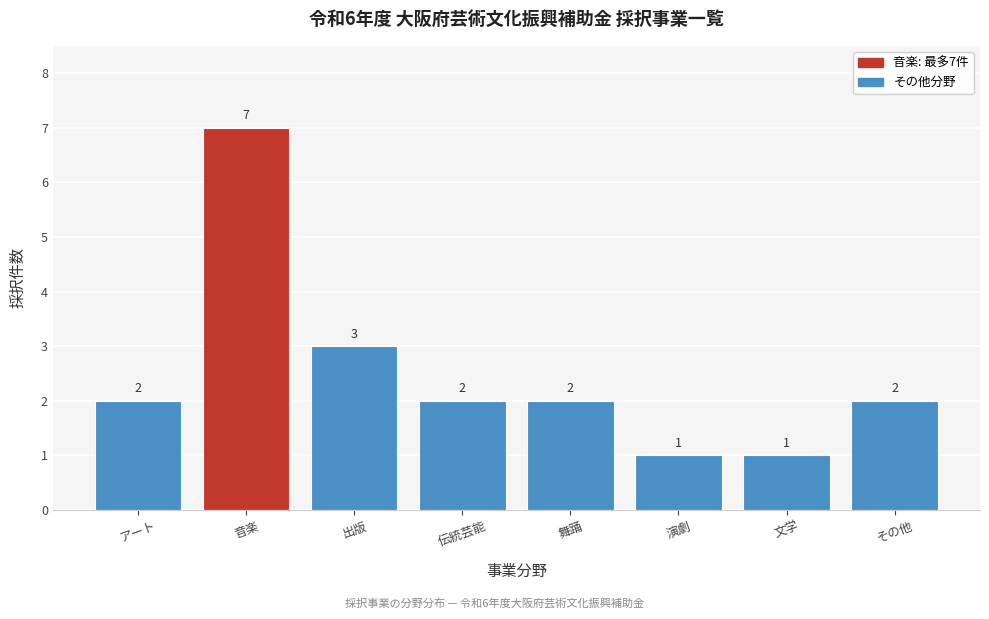

Reading right to left, list all the values displayed in this chart.

その他=2	文学=1	演劇=1	舞踊=2	伝統芸能=2	出版=3	音楽=7	アート=2